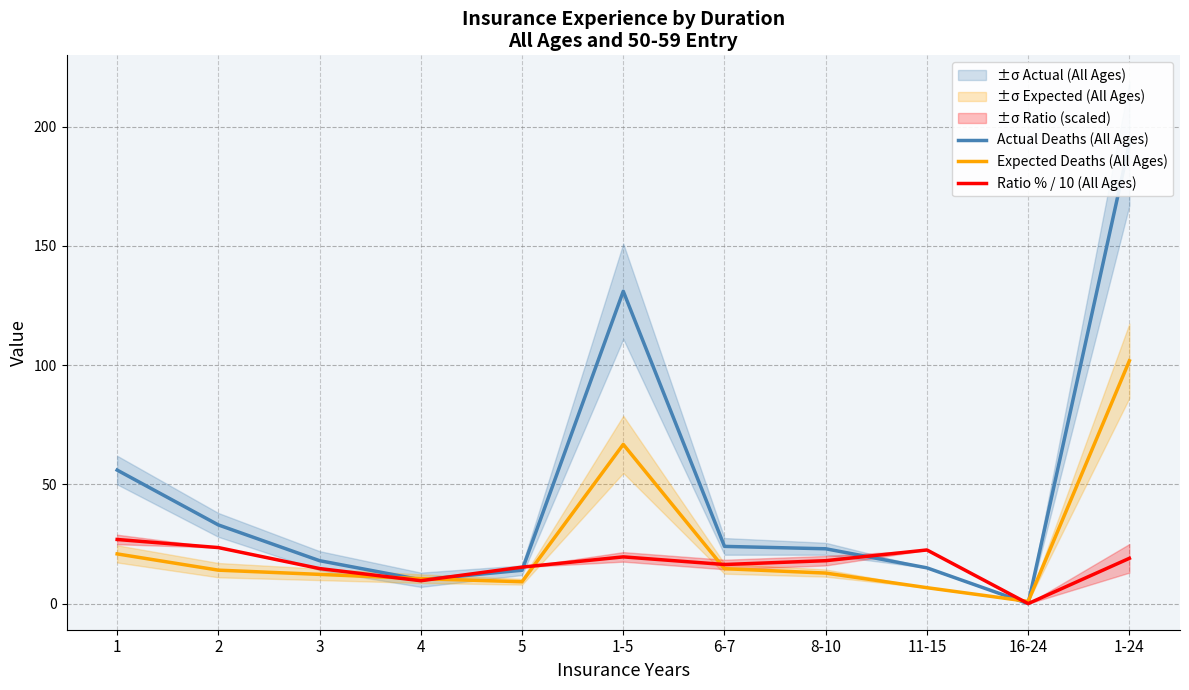

How many data points does each series have?

11